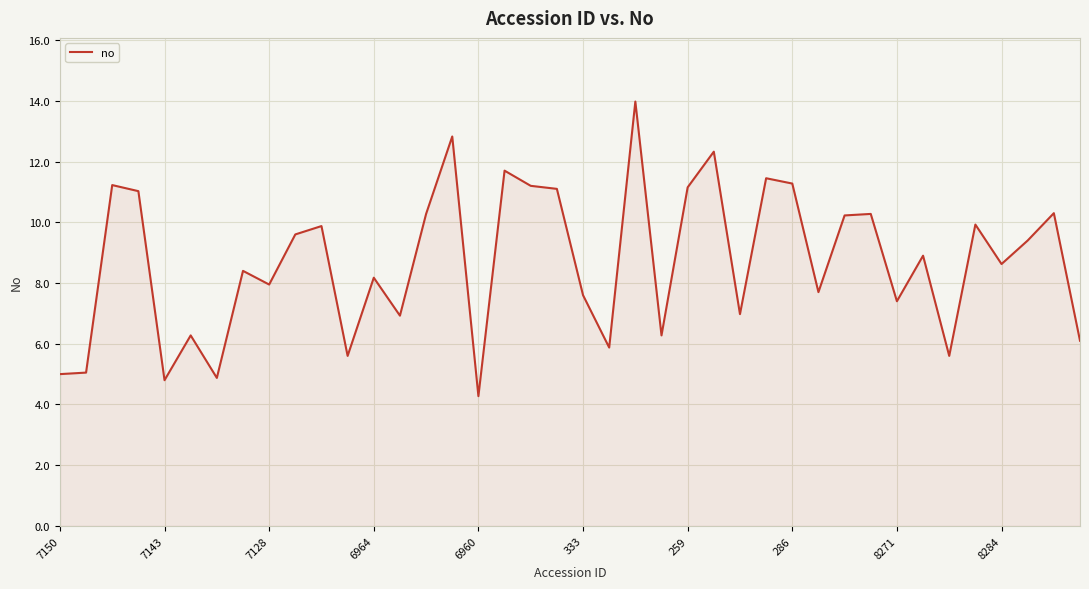

What is the minimum value shown in the chart?

4.3